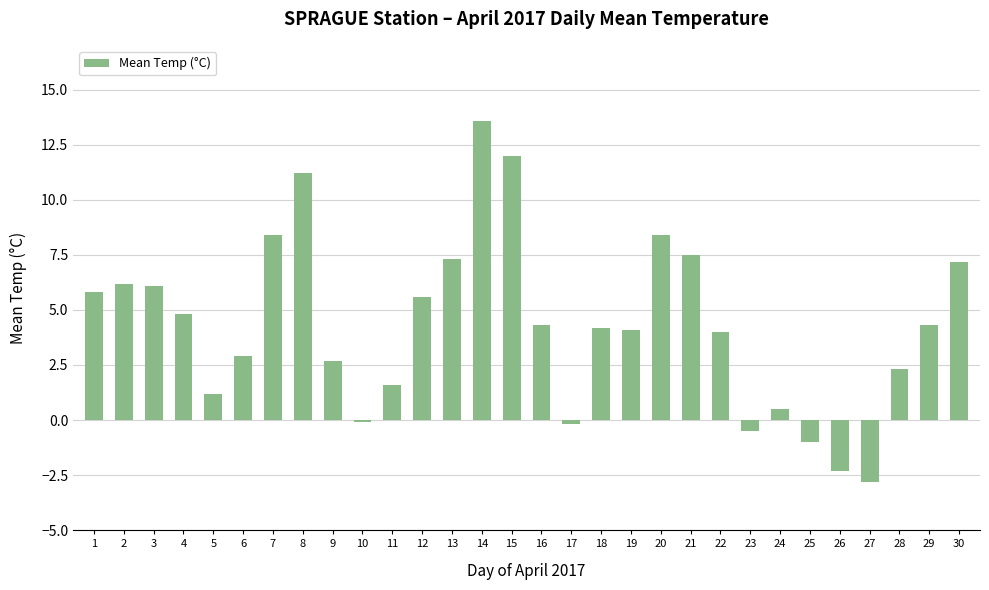

What is the change in value from 2 to 5?

-5.0